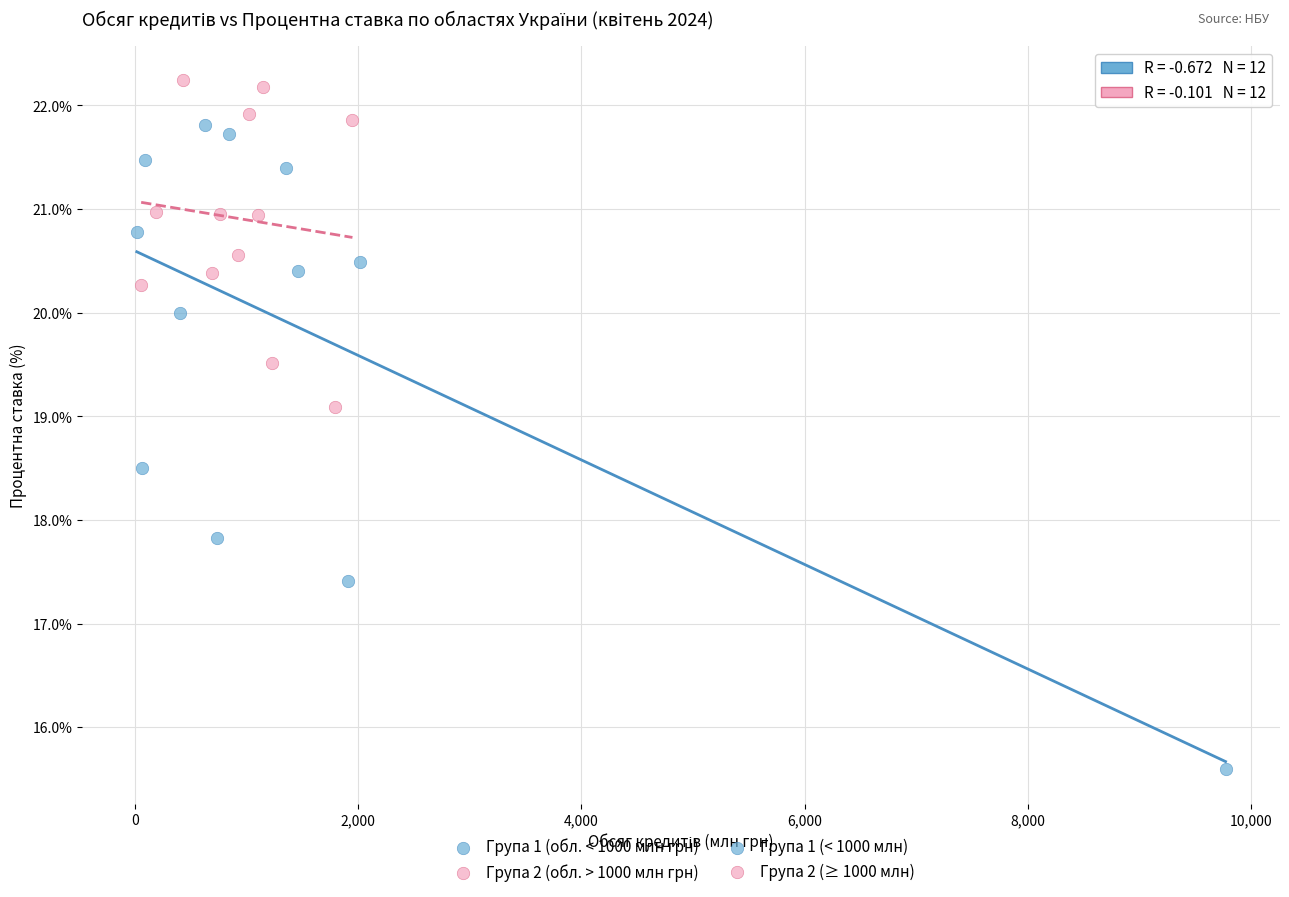

Which series contains the lowest Y value?

Групa 1 (обл. < 1000 млн грн)